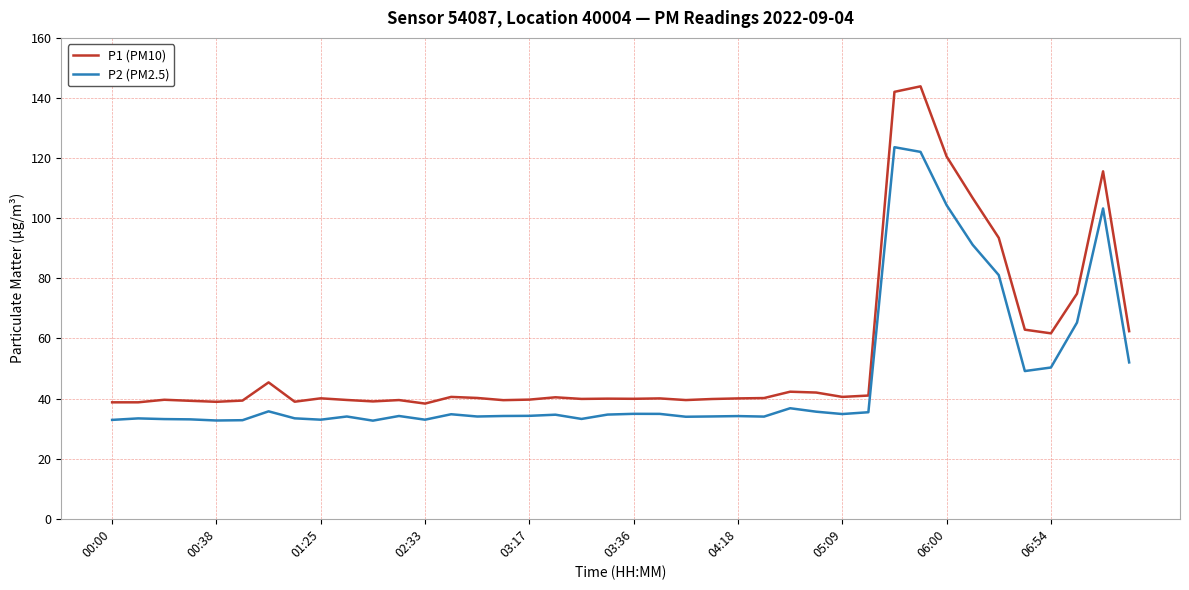

Does the chart have visible grid lines?

Yes